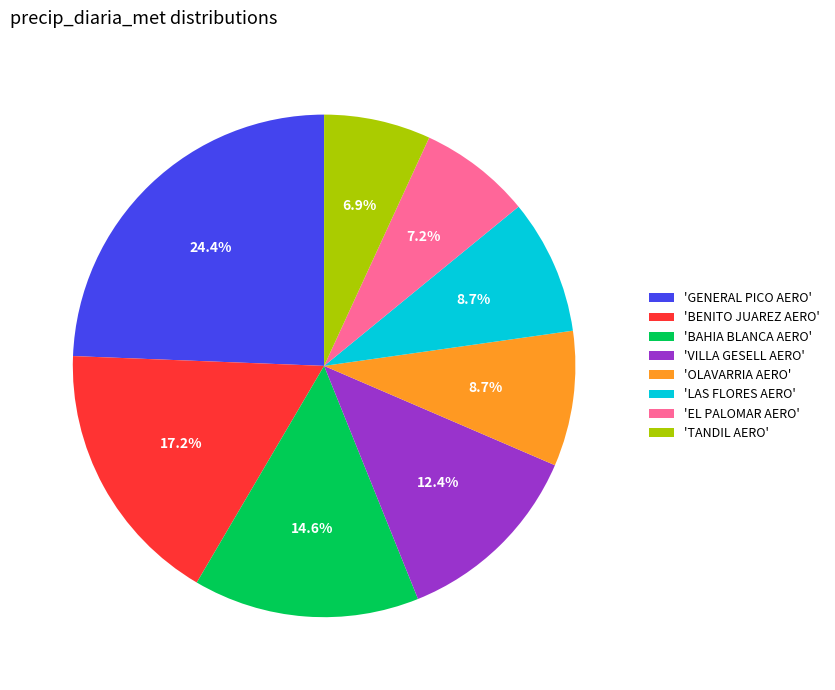

What portion of the pie excludes 'GENERAL PICO AERO'?

75.6%